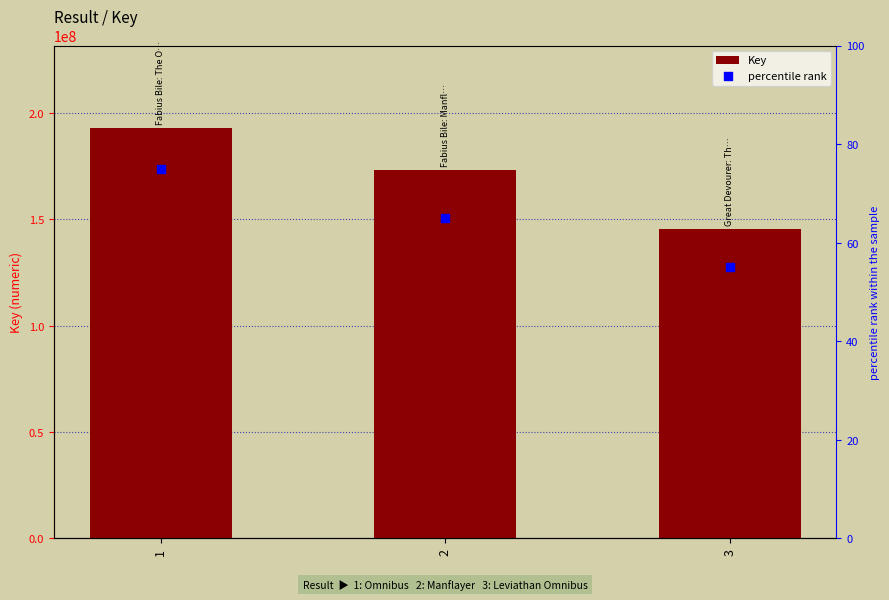

At which category is the sum across all series the highest?

1